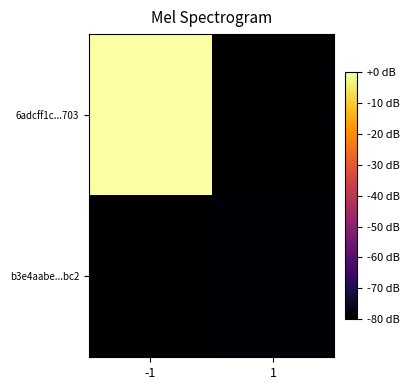

How many distinct data groups are displayed?

2